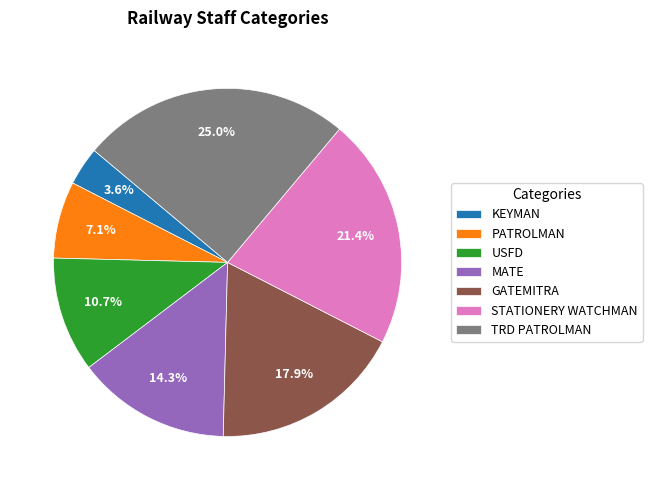

Is there a majority slice in this chart?

No